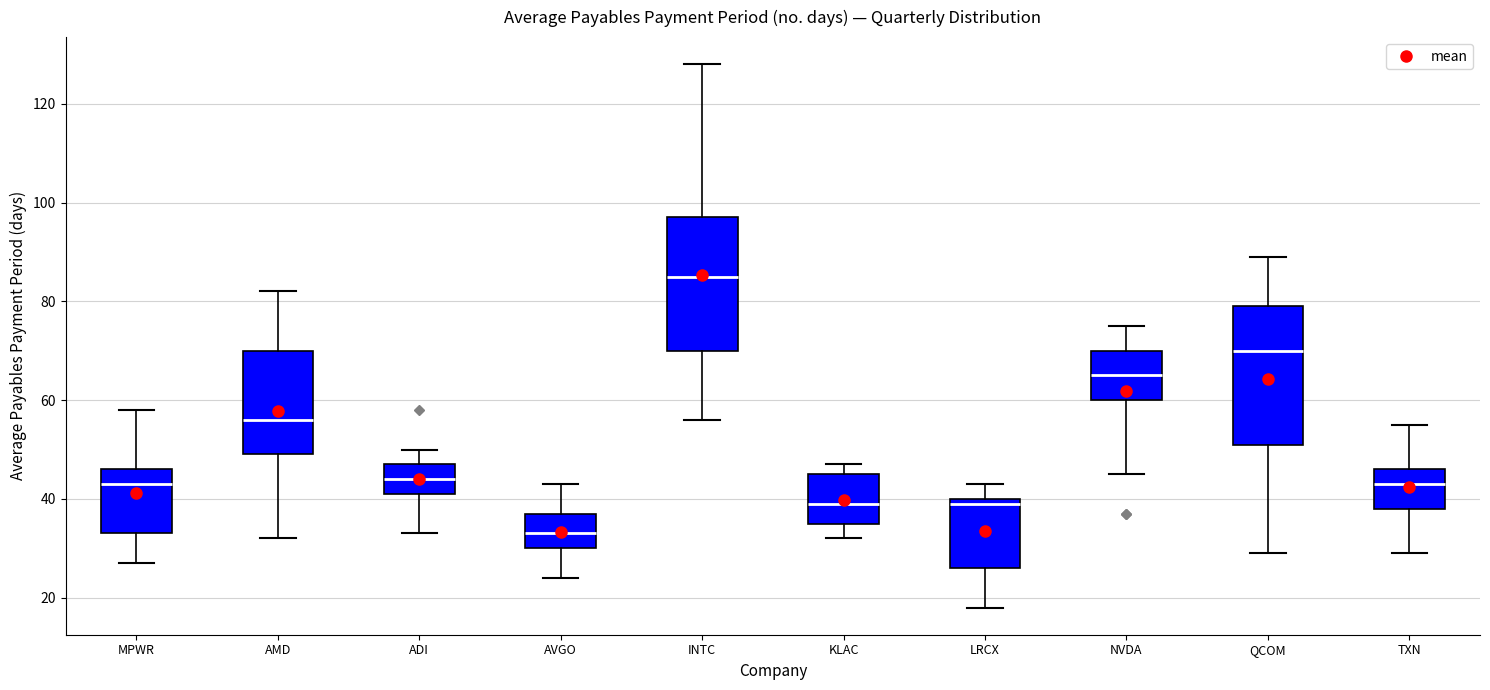

Where does the median line of the box for TXN sit on the y-axis? The values are not printed on the chart, so give them approximately, as read against the axis.

44